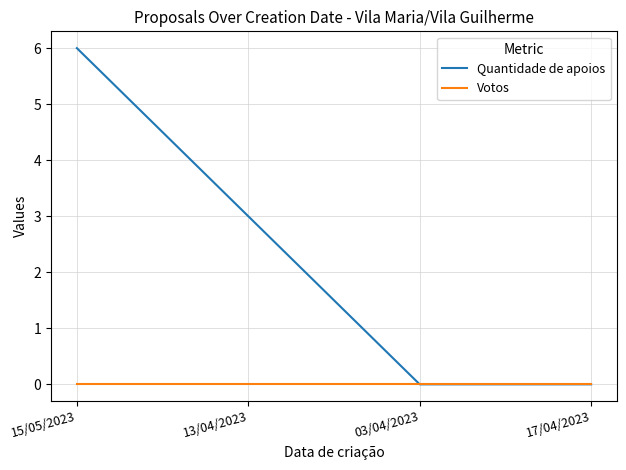

Is it true that Votos equals 0 at 17/04/2023?

True